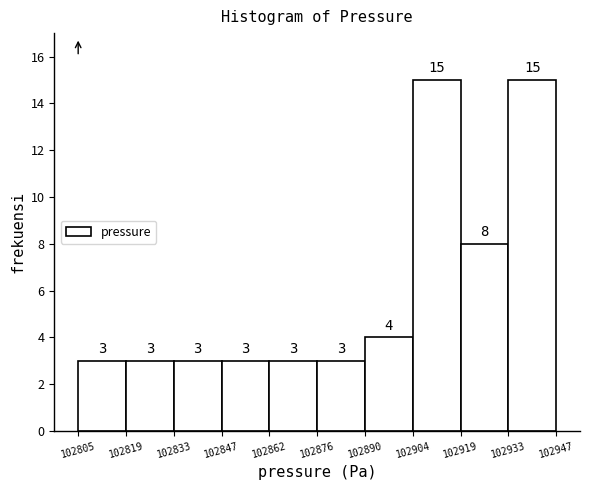

Reading left to right, transcribe this chart: for each bar, give the range it covers on the x-axis and its height.

102805 to 102819: 3
102819 to 102833: 3
102833 to 102847: 3
102847 to 102862: 3
102862 to 102876: 3
102876 to 102890: 3
102890 to 102904: 4
102904 to 102919: 15
102919 to 102933: 8
102933 to 102947: 15